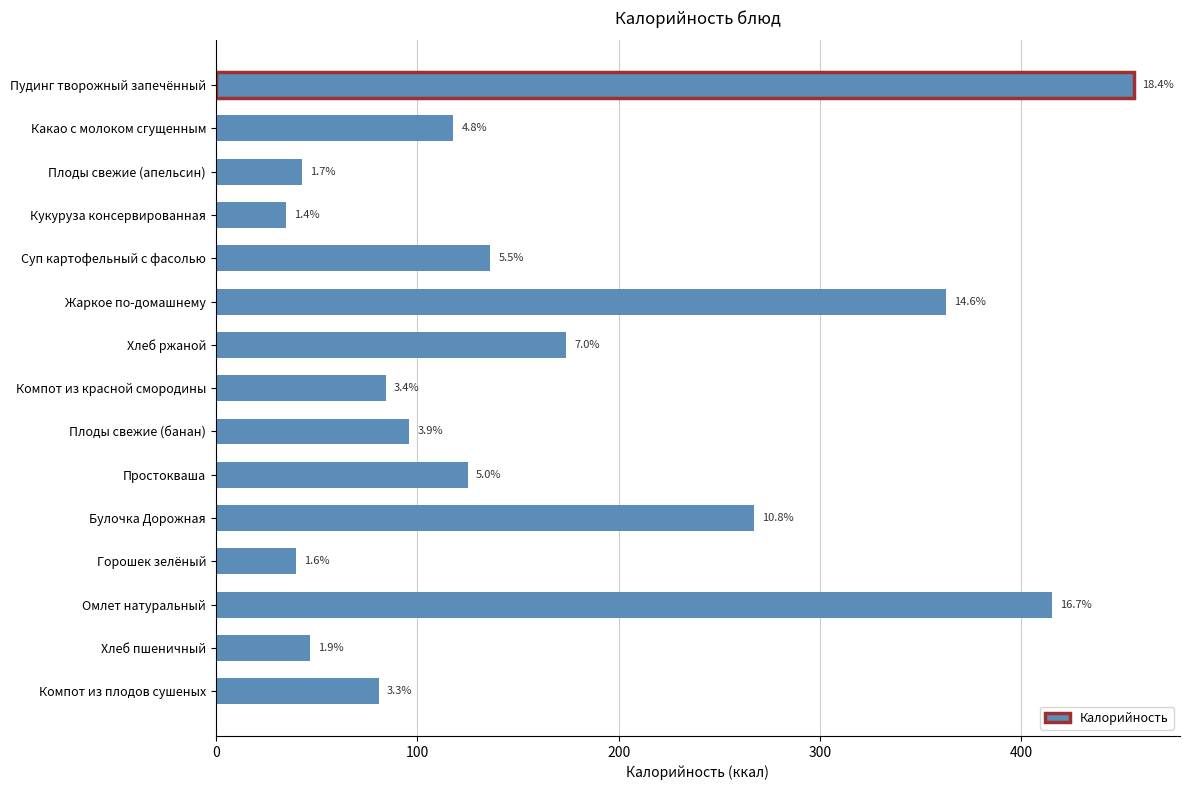

What is the average value?

165.4